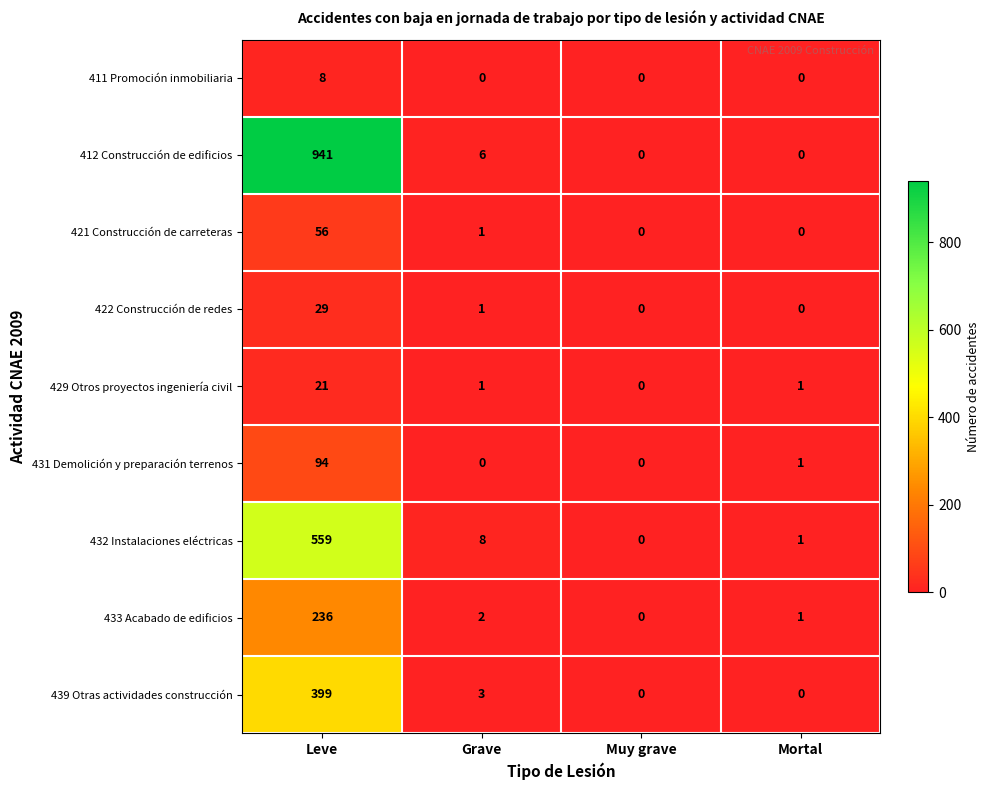

The value of 432 Instalaciones eléctricas at Leve is 936. True or false?

False